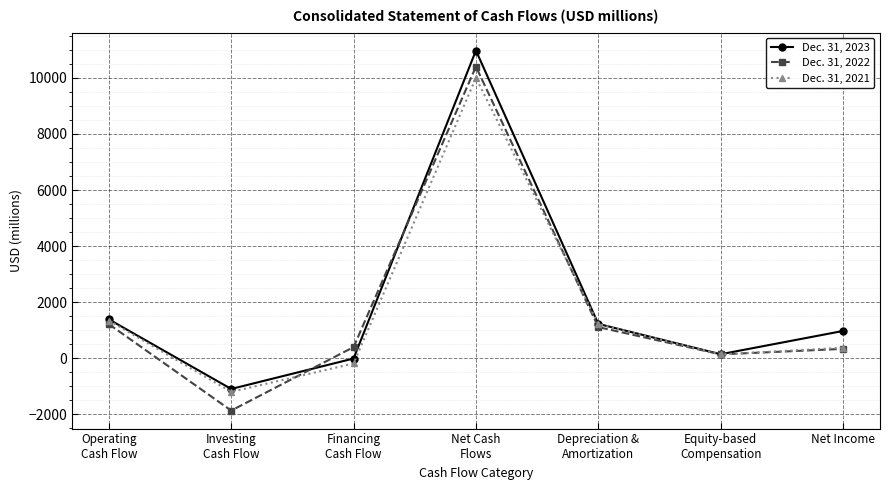

What is the greatest value displayed?

10974